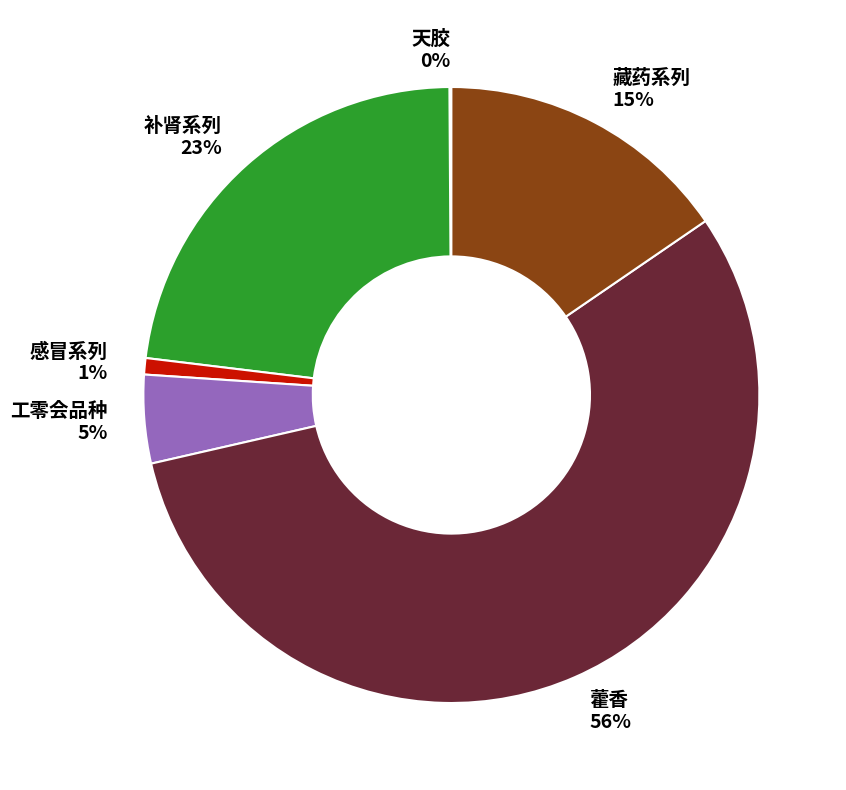

Which has a higher value, 藿香 or 补肾系列?

藿香